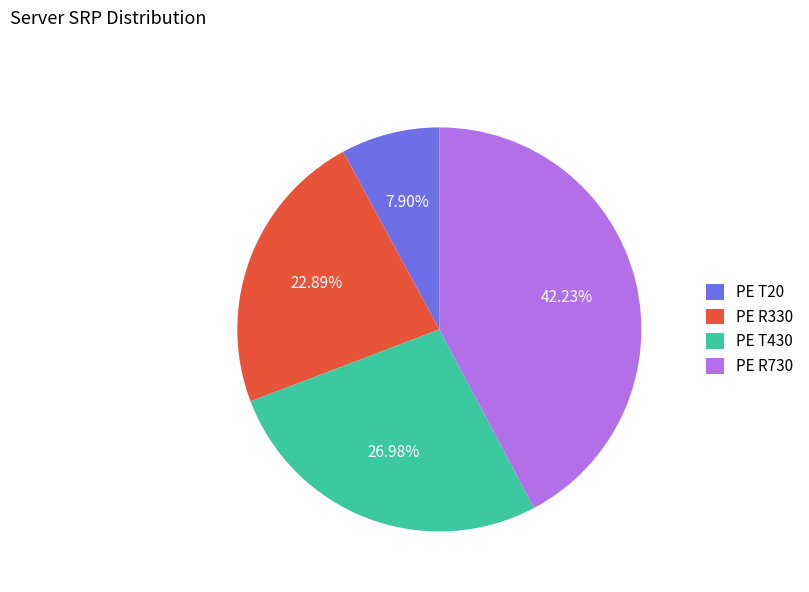

To the nearest percent, what is the difference between the PE T430 and PE R730 slice percentages?

15%